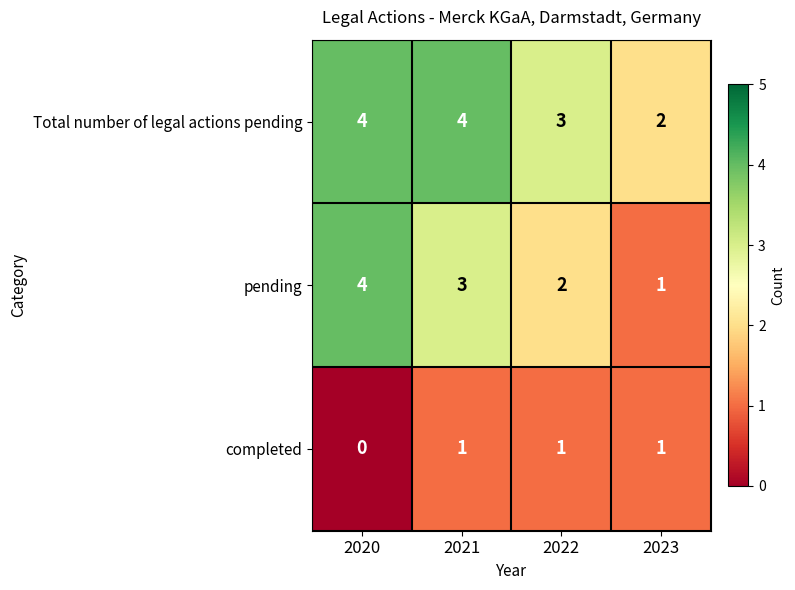

Which series has the largest total across all categories?

Total number of legal actions pending